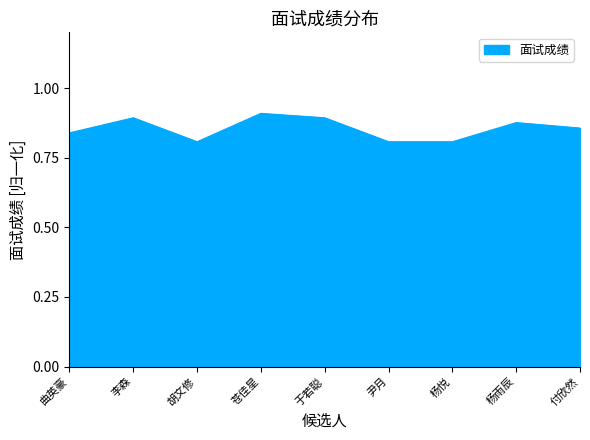

Which has a higher value, 曲英豪 or 苍佳星?

苍佳星